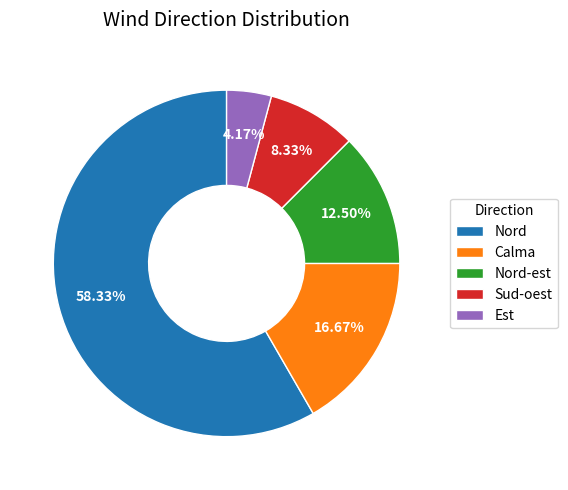

Between Nord-est and Est, which is larger?

Nord-est